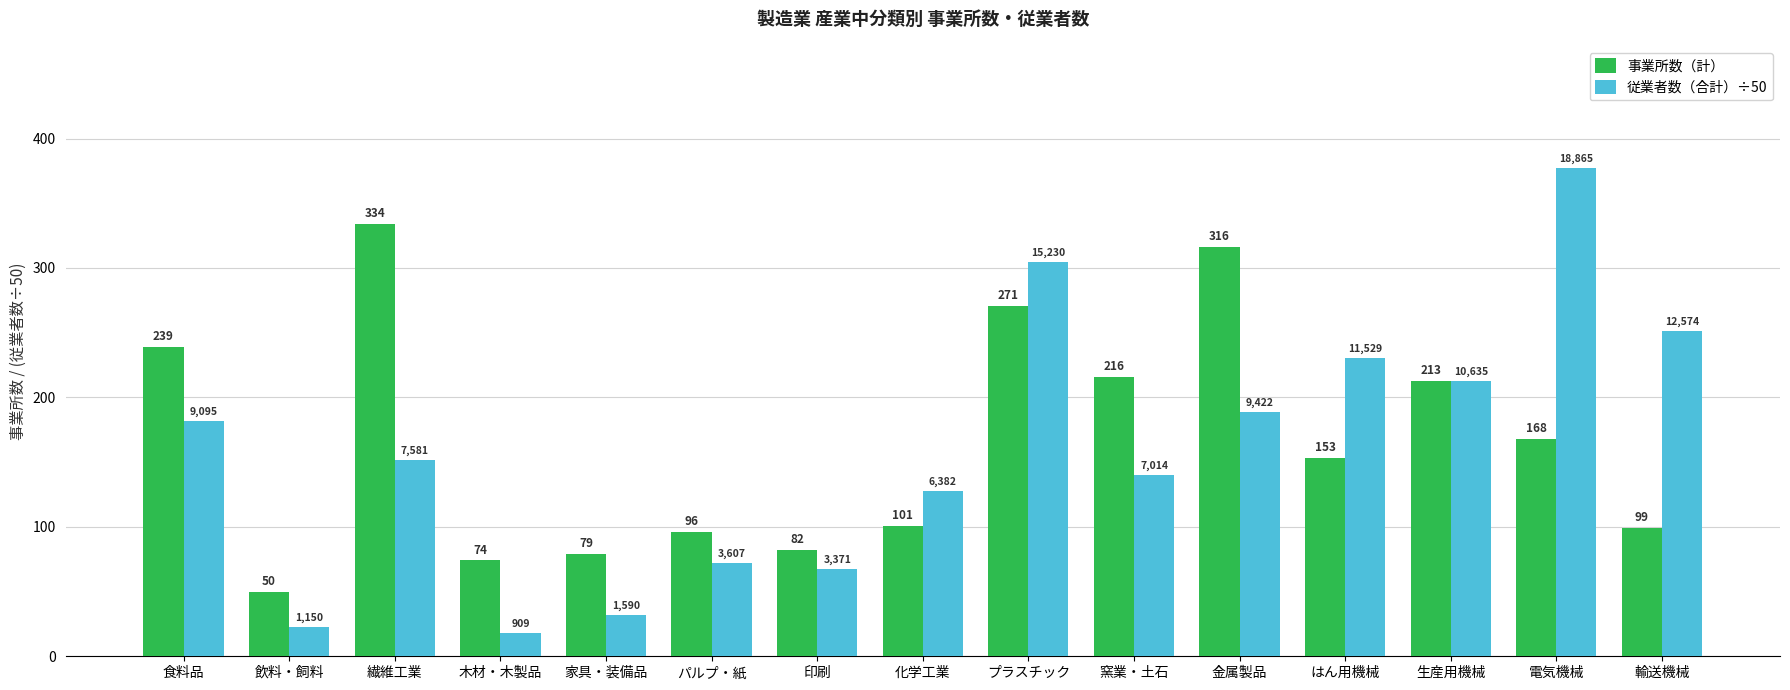

Is the value of 事業所数（計） at 飲料・飼料 greater than the value of 従業者数（合計）÷50 at 家具・装備品?

Yes